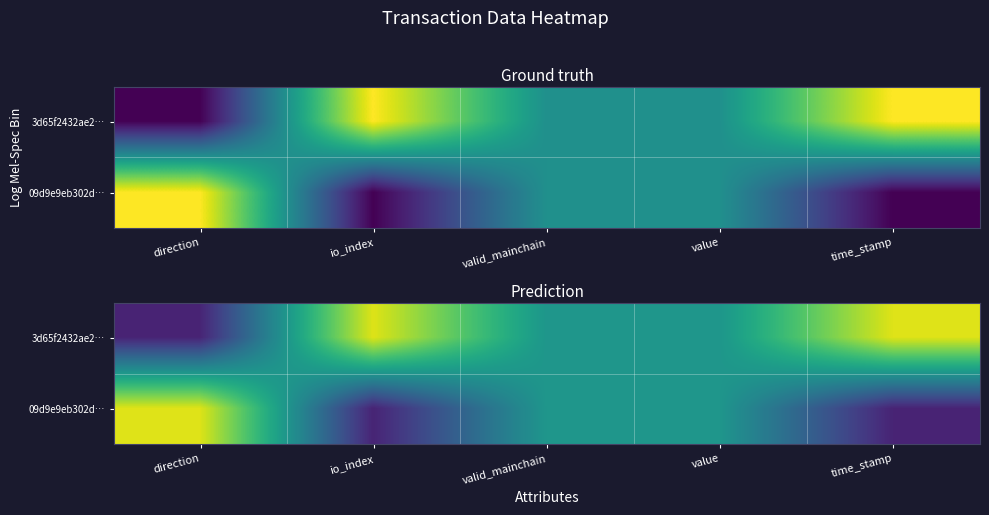

Read the 09d9e9eb302d… value at time_stamp.

0.1